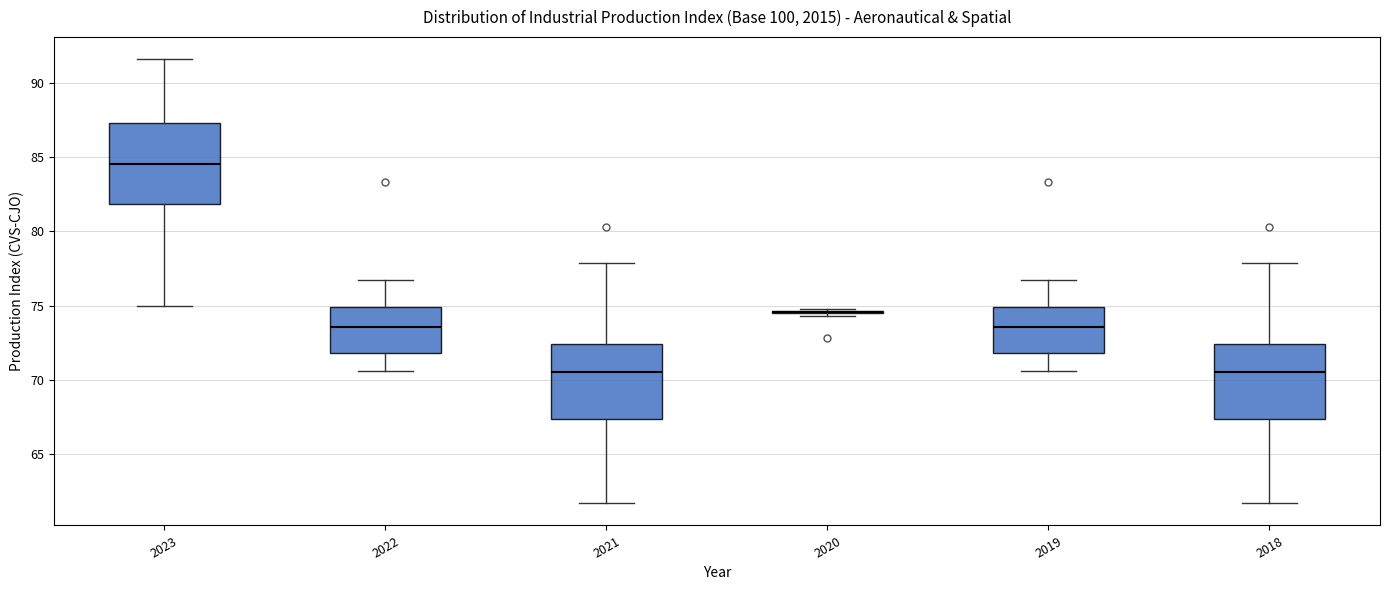

Where is the lower edge of the box at x = 2021 on the y-axis? The values are not printed on the chart, so give them approximately, as read against the axis.

67.5